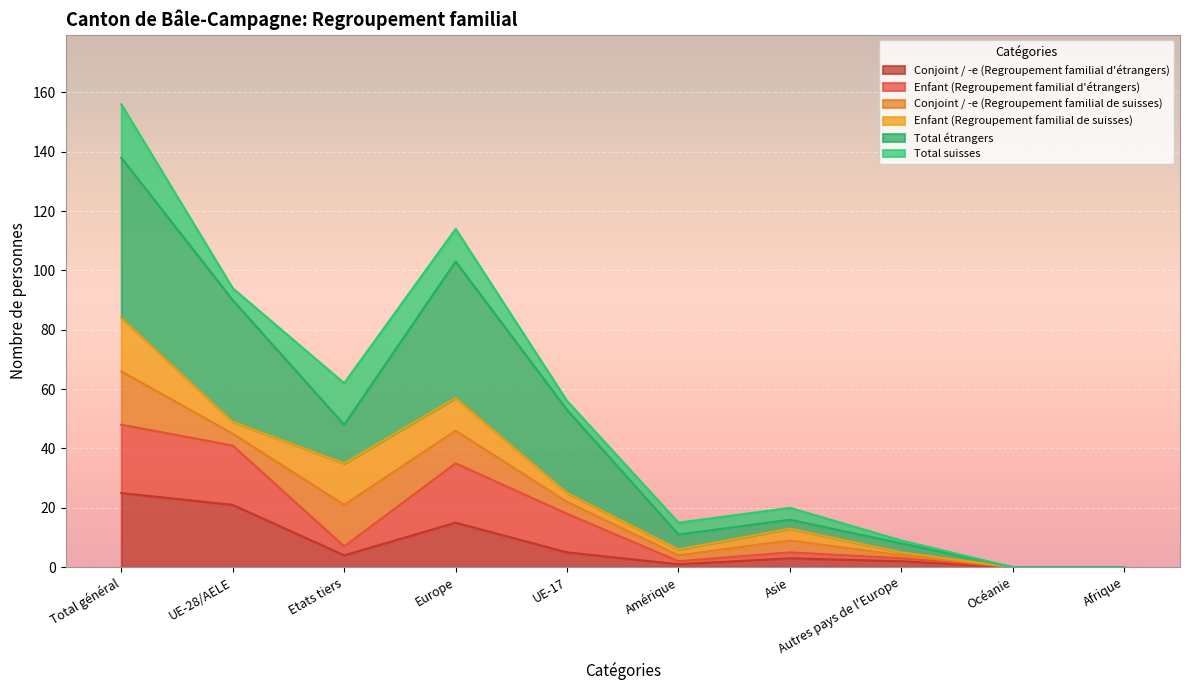

How many values in the Conjoint / -e (Regroupement familial d'étrangers) series are below 4?

5